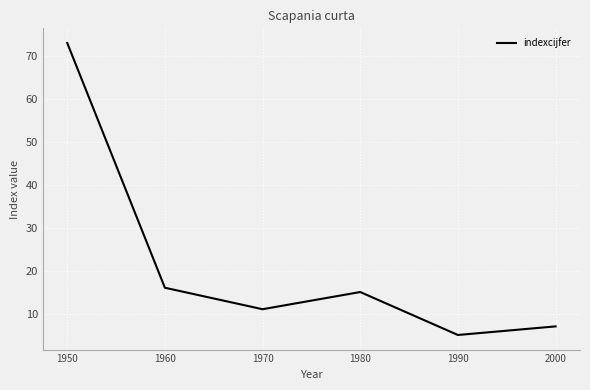

List the labels in order of value, smallest first.

1990, 2000, 1970, 1980, 1960, 1950